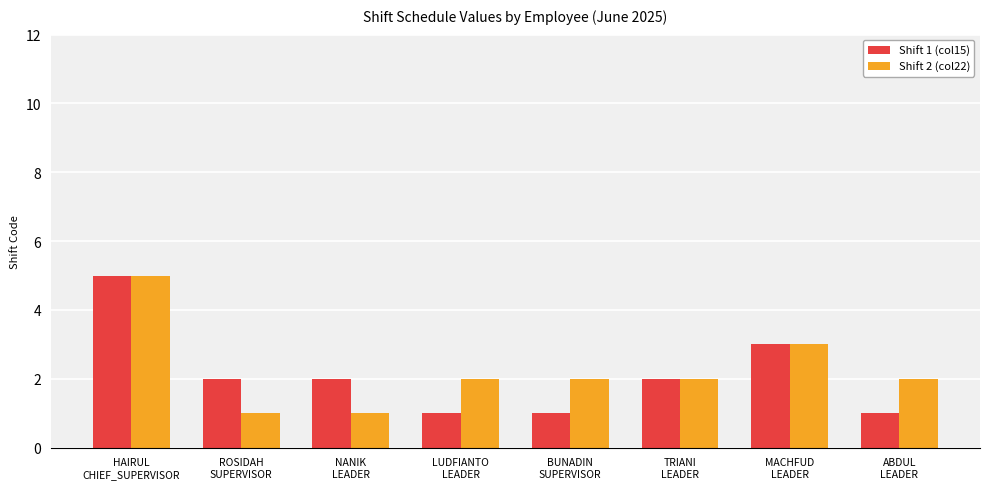

What is the value of the Shift 1 (col15) bar at the 5th from the left?

1